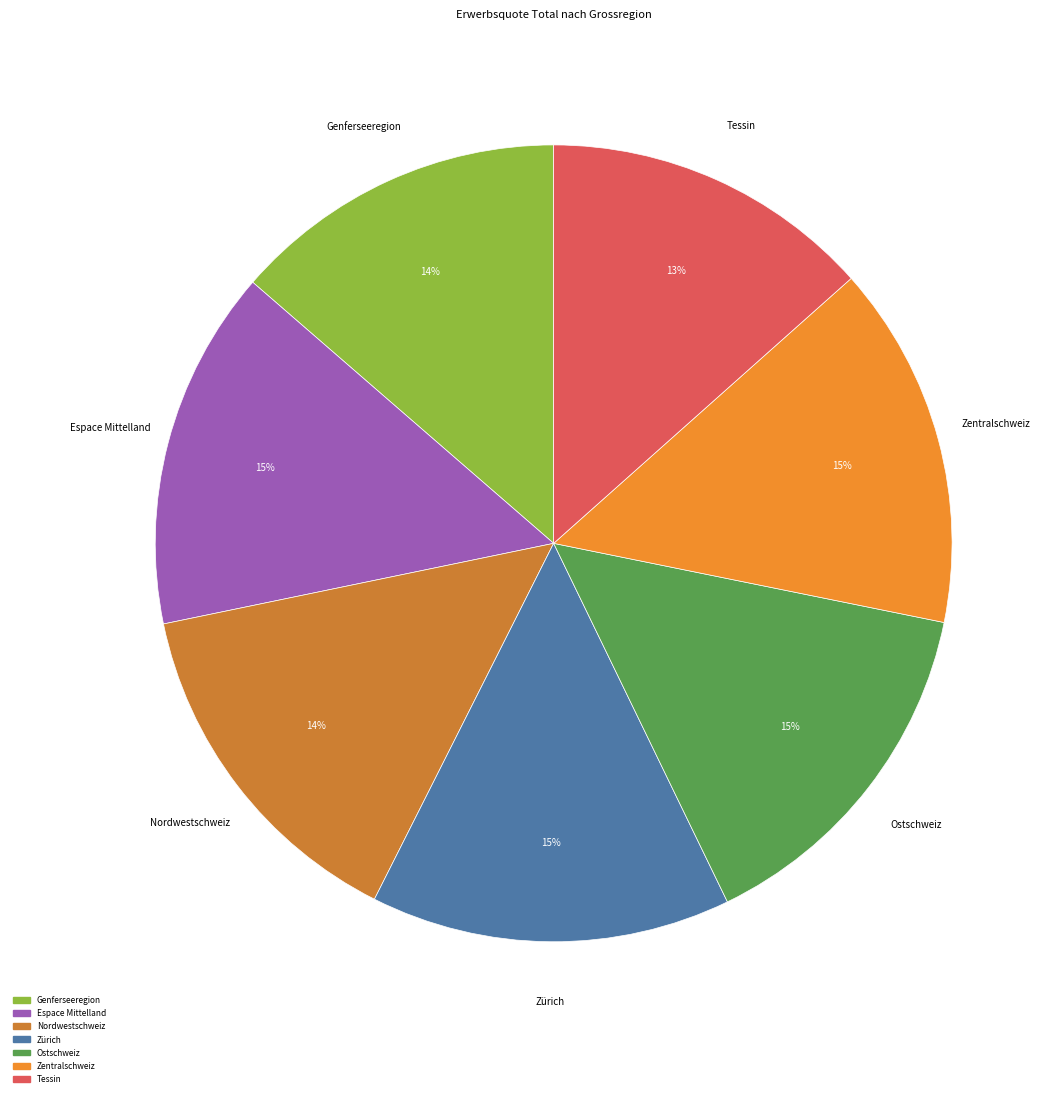

Is the sum of Zentralschweiz and Zürich greater than half?

No